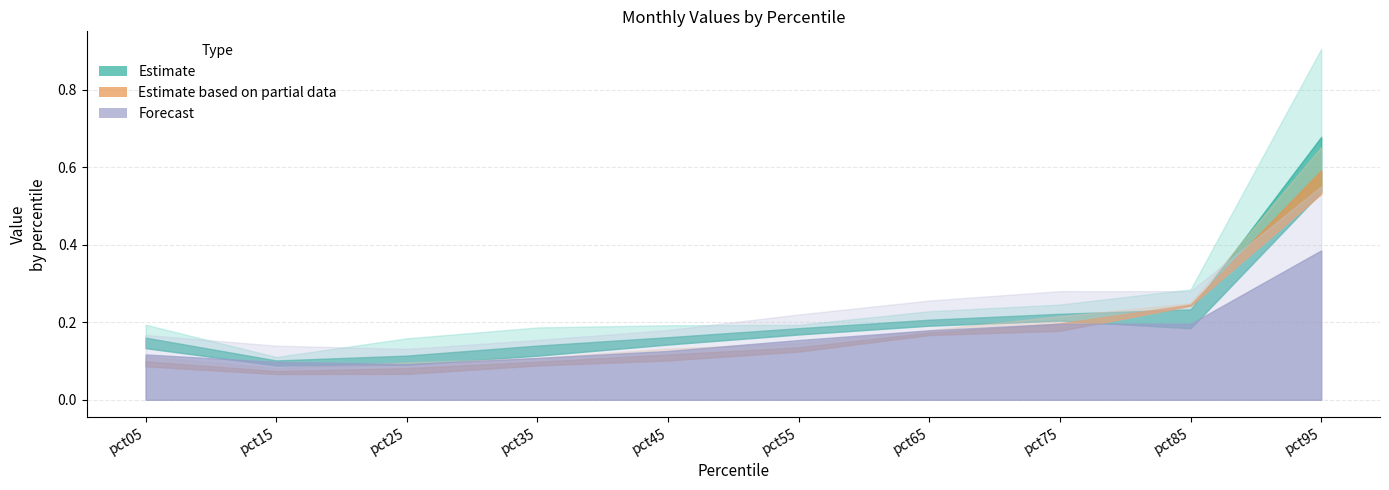

What is the spread (max minus min) of values at pct15?

0.1